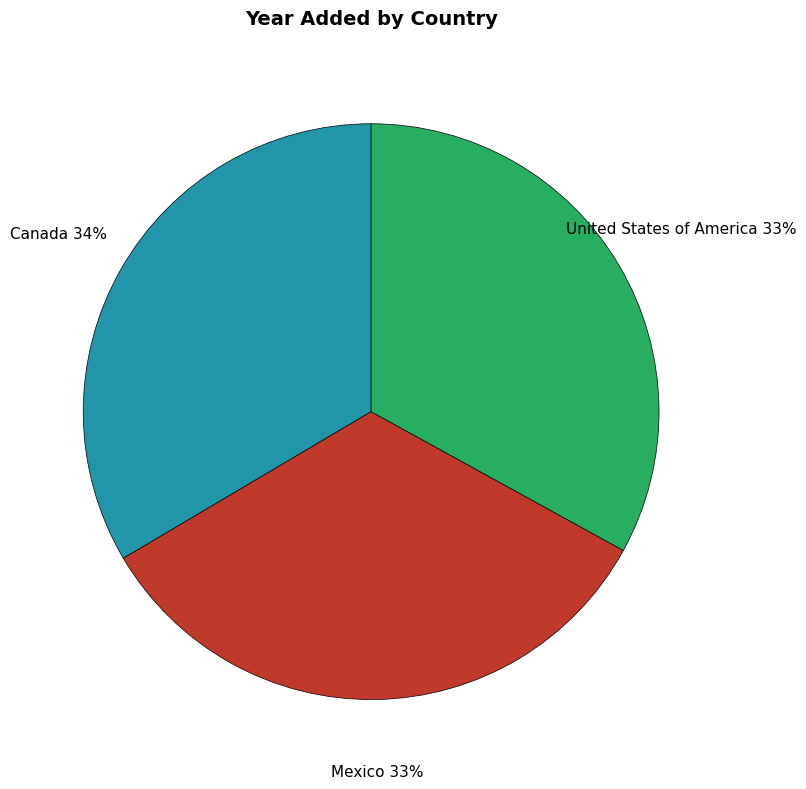

Is there a majority slice in this chart?

No